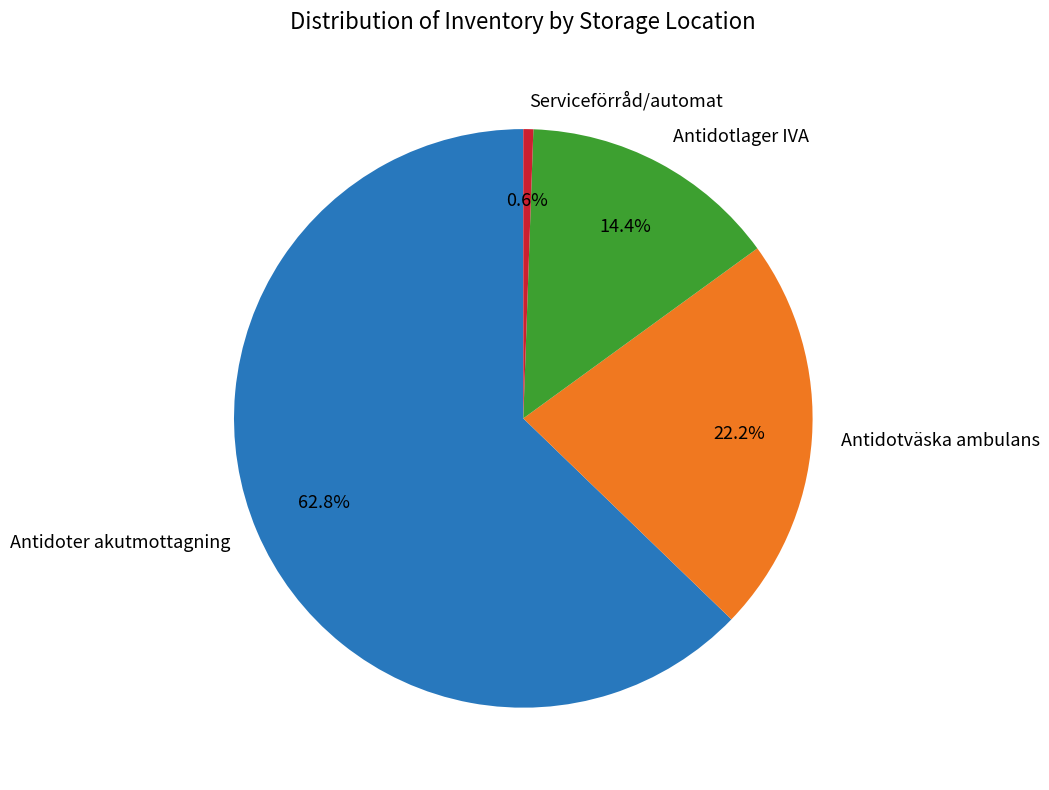

Is the sum of Antidoter akutmottagning and Antidotlager IVA greater than half?

Yes